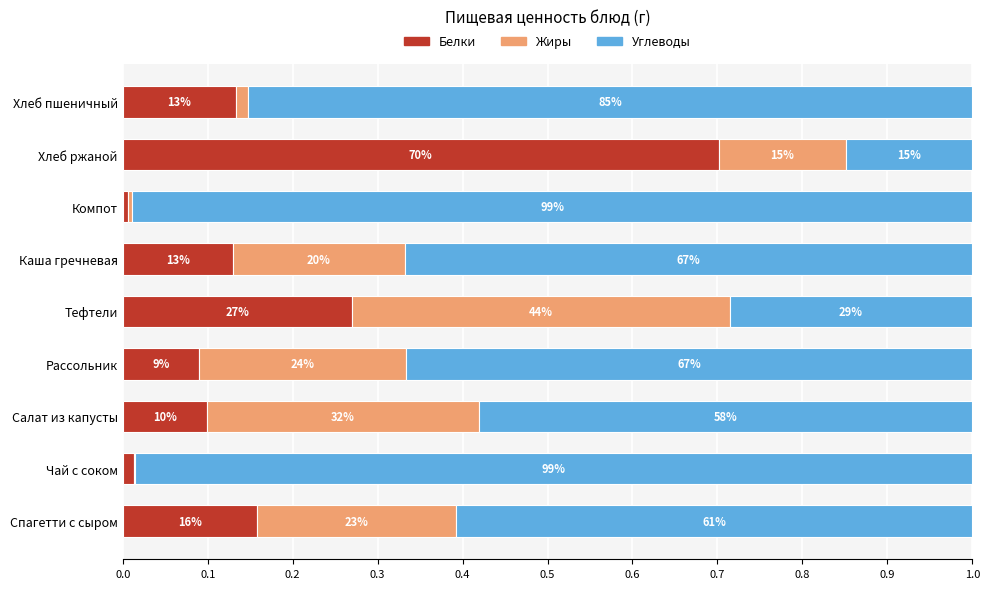

Reading left to right, extract all data points from this chart.

Белки: 0.2	0.0	0.1	0.1	0.3	0.1	0.0	0.7	0.1
Жиры: 0.2	0.0	0.3	0.2	0.4	0.2	0.0	0.1	0.0
Углеводы: 0.6	1.0	0.6	0.7	0.3	0.7	1.0	0.1	0.9